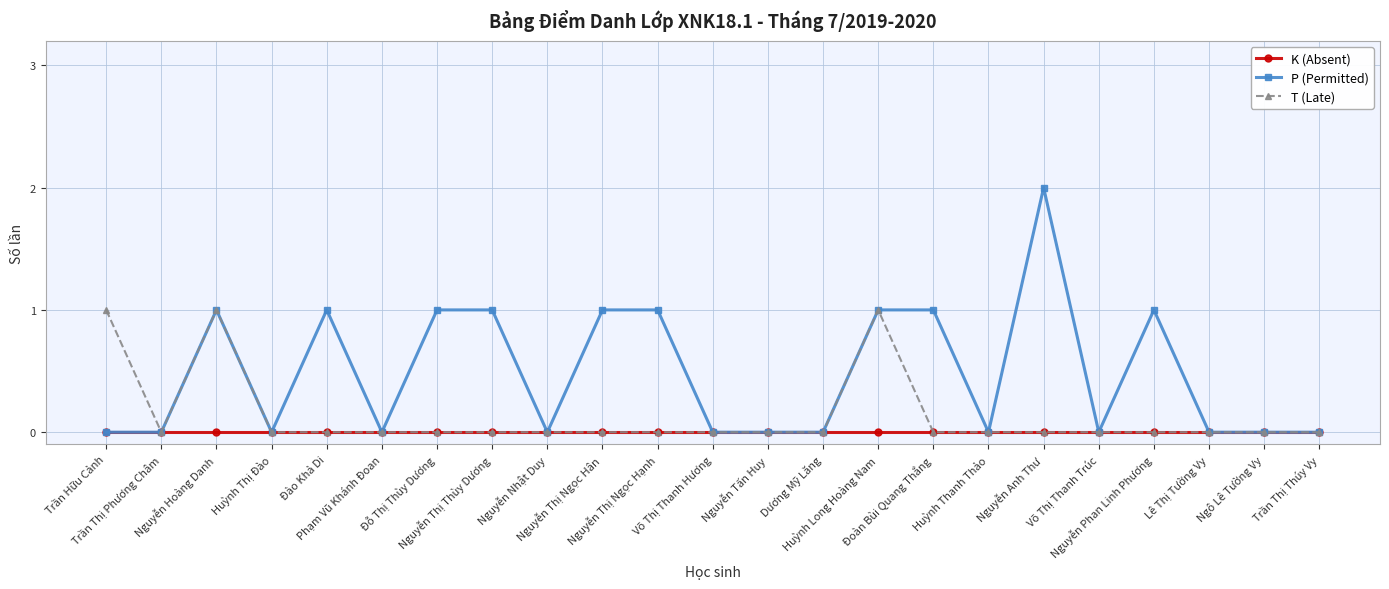

Which series has the largest total across all categories?

P (Permitted)